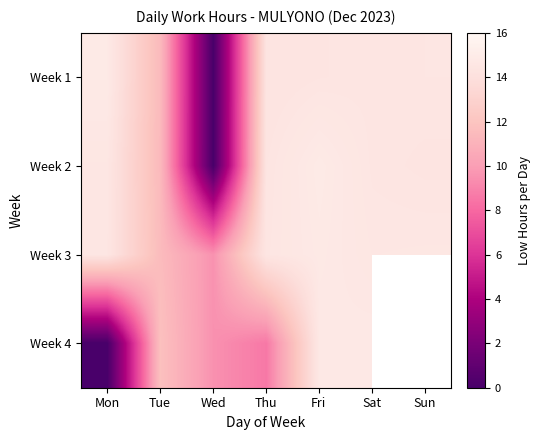

The Week 3 series shows 7.8 at Sun. True or false?

False